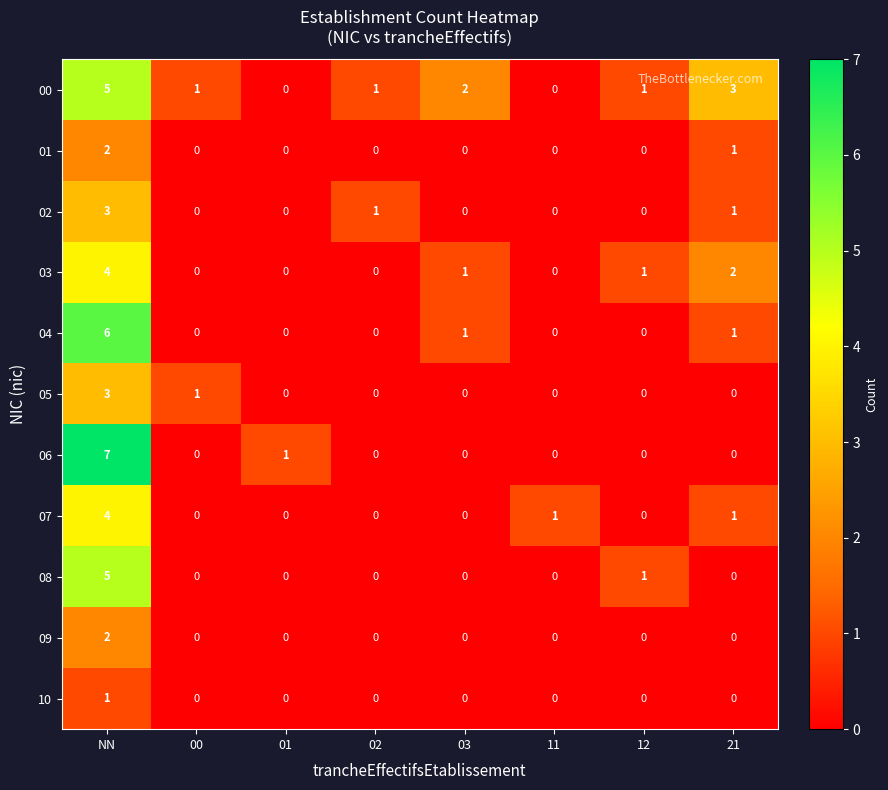

How many data points does each series have?

8